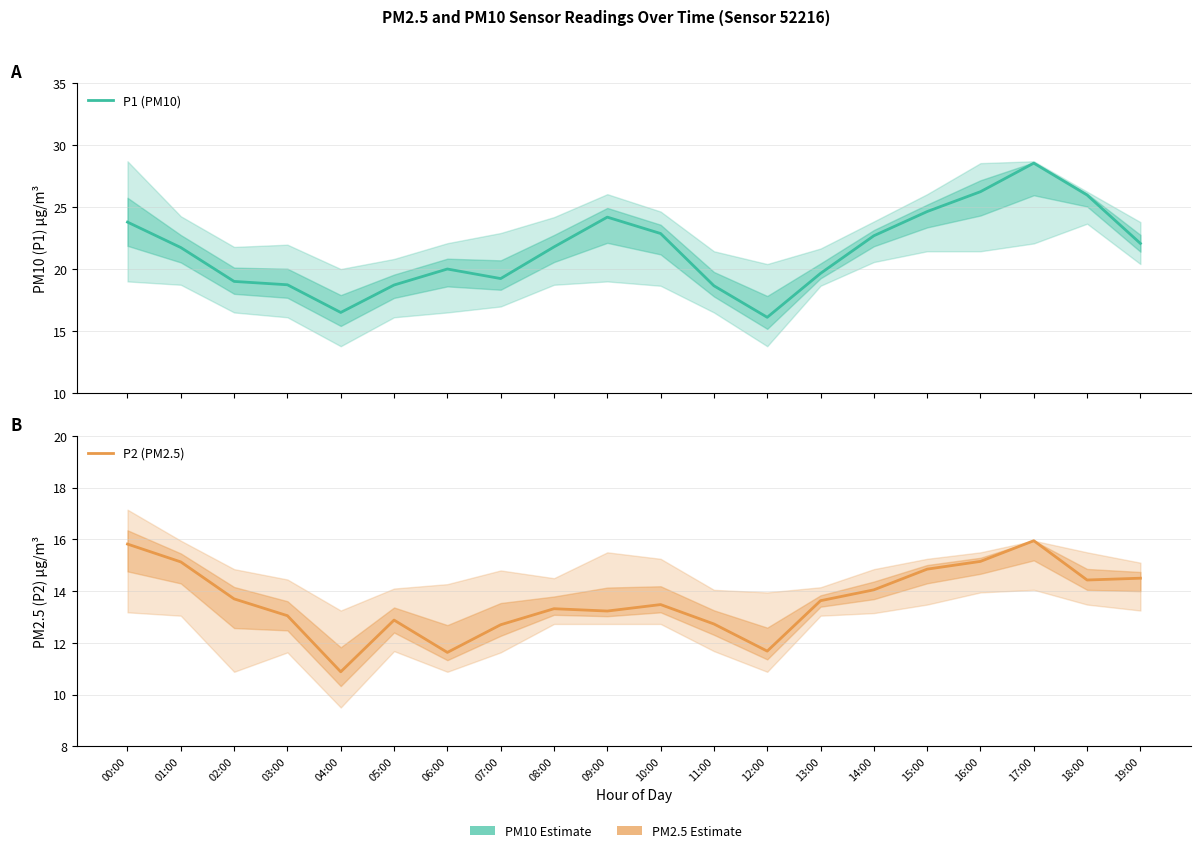

How many values in the P1 (PM10) series exceed 21?

11